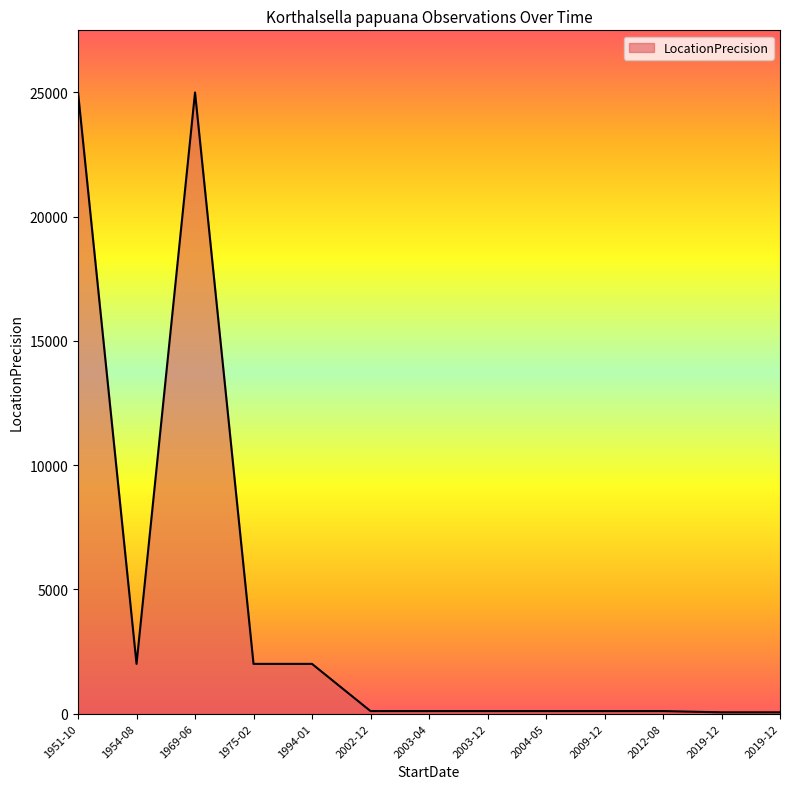

How many lines are shown in the chart?

1